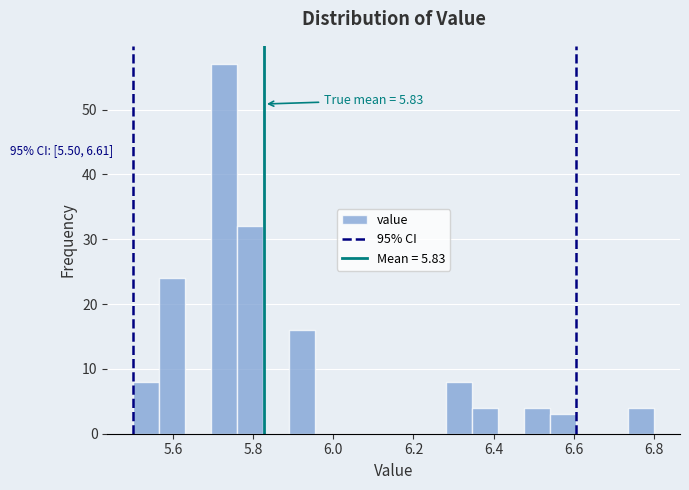

Read against the x-axis, roughly where is the centre of the tallest bar?

5.72